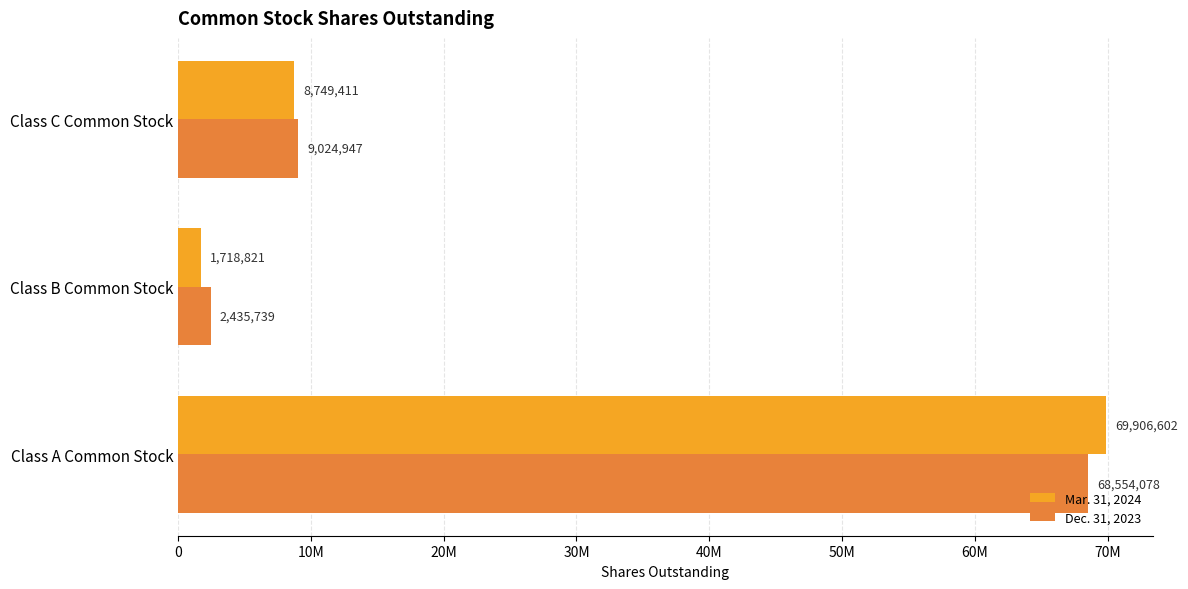

What are all the series names shown in the legend?

Mar. 31, 2024, Dec. 31, 2023